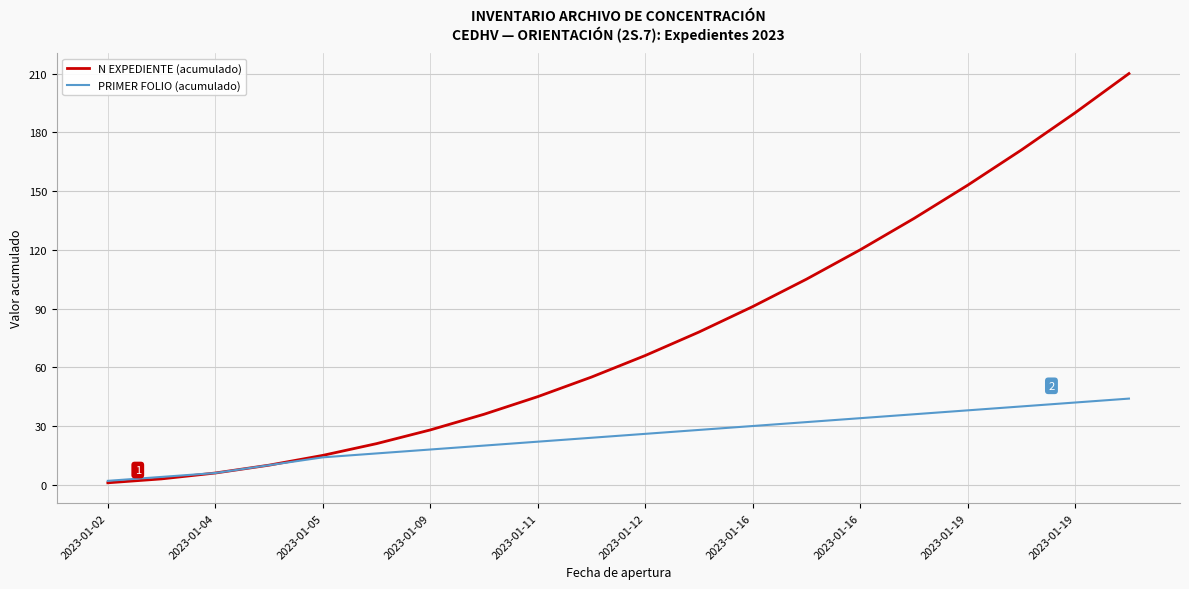

At how many categories does at least one series exceed 110?

6